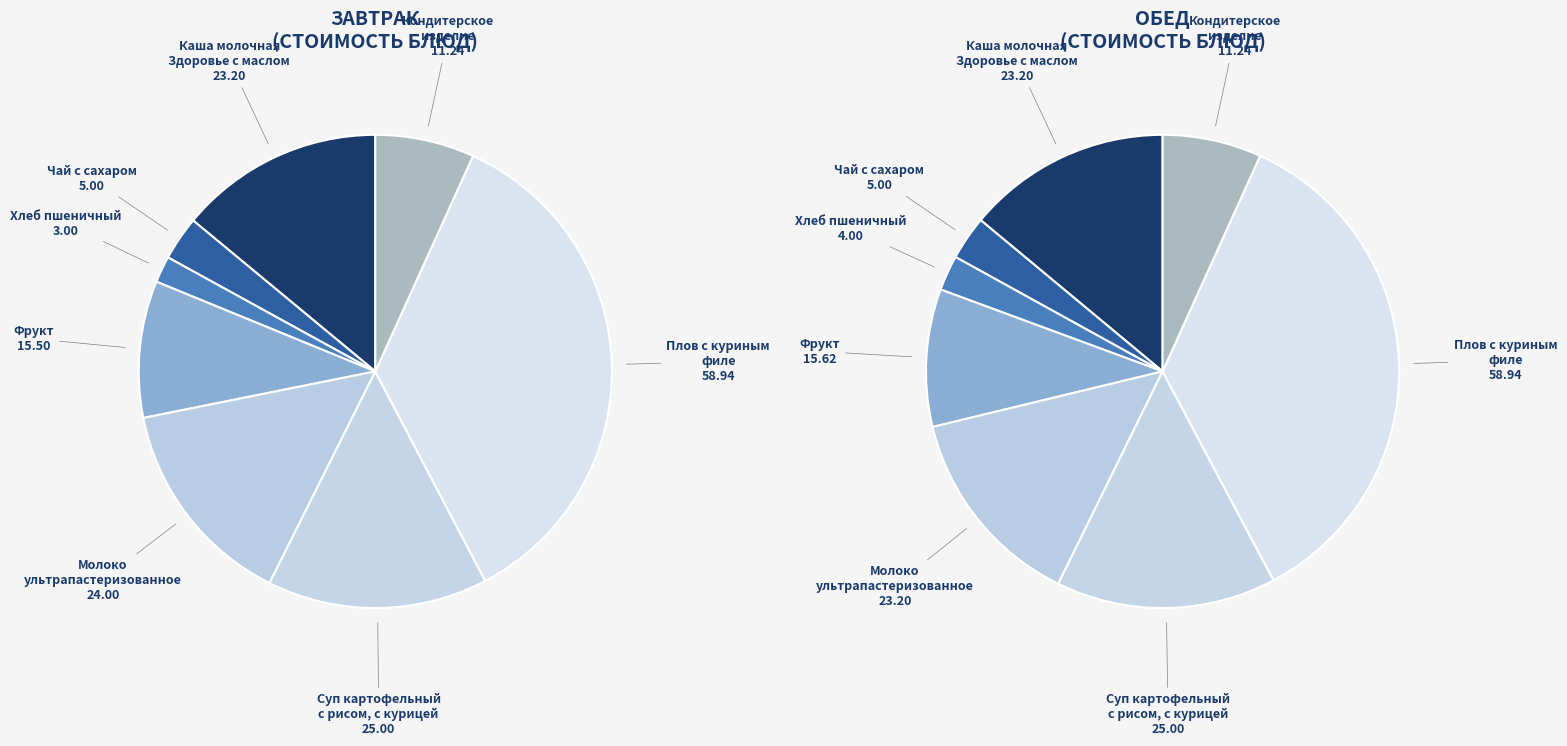

Which category has the smallest portion of the pie?

Хлеб пшеничный